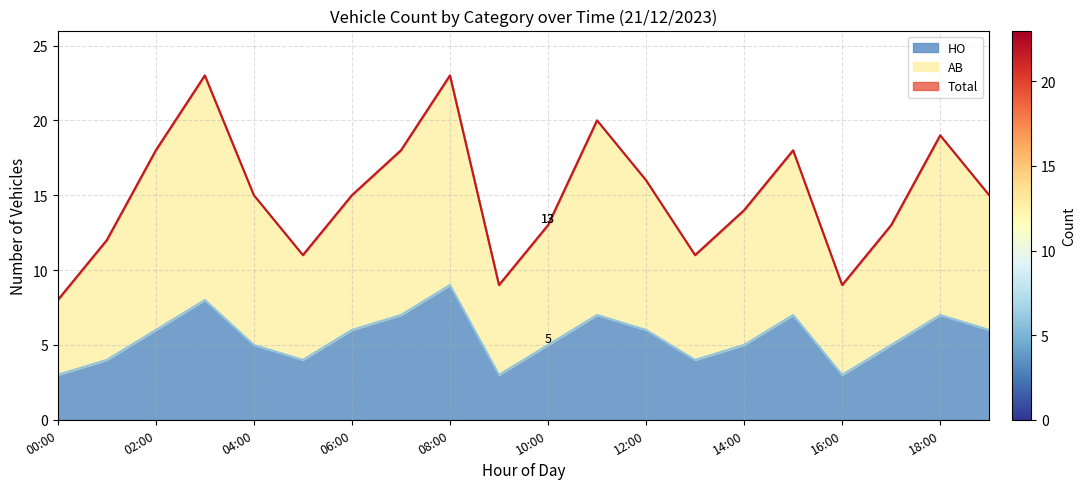

Which series has the largest total across all categories?

AB